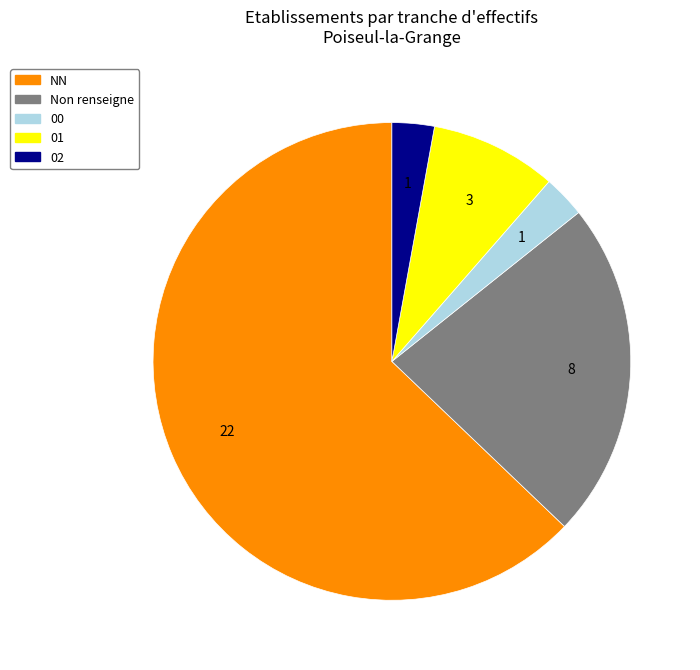

Is there any slice that represents more than half of the pie?

Yes